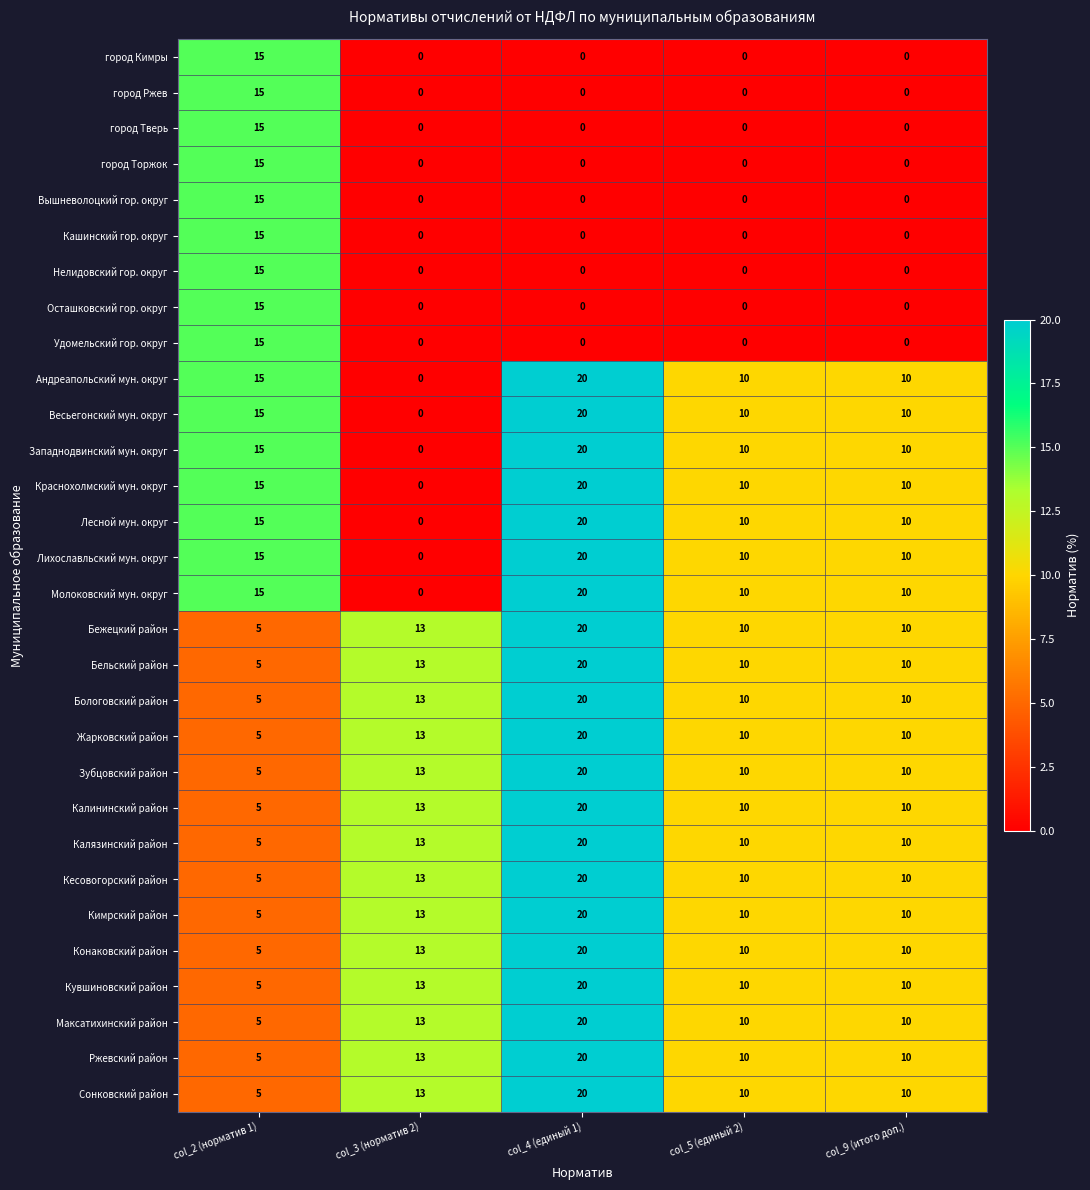

What value does the Максатихинский район series have at col_4 (единый 1)?

20